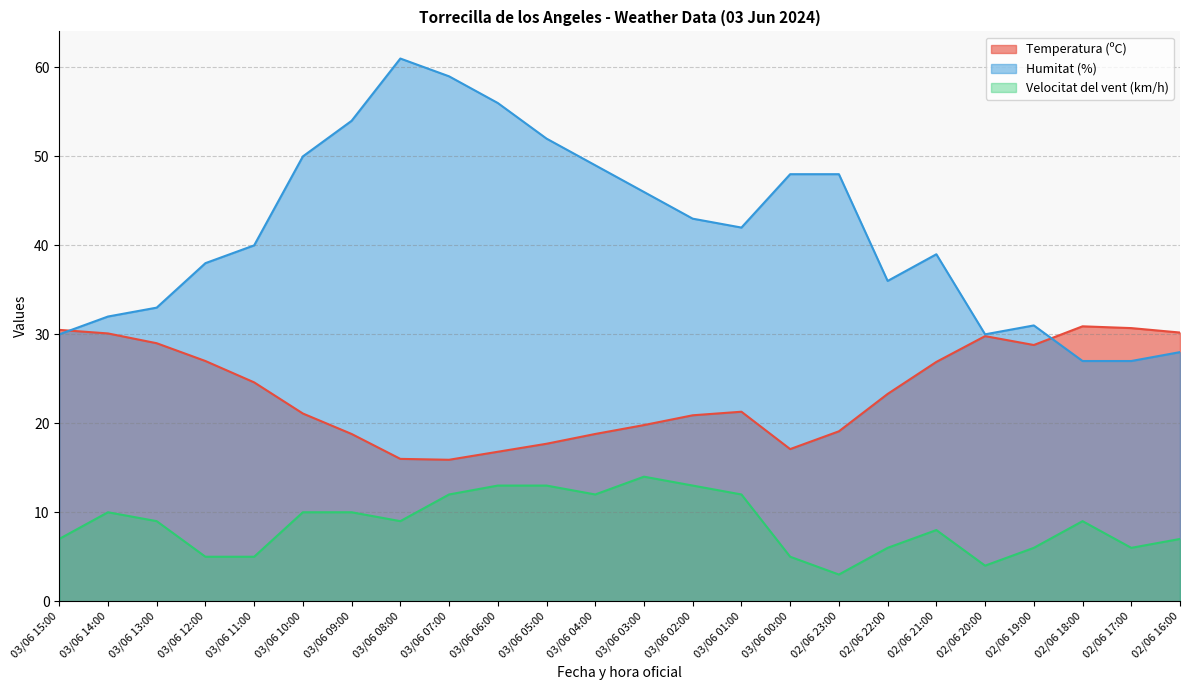

Where is Velocitat del vent (km/h) nearest to the value 8?

02/06 21:00